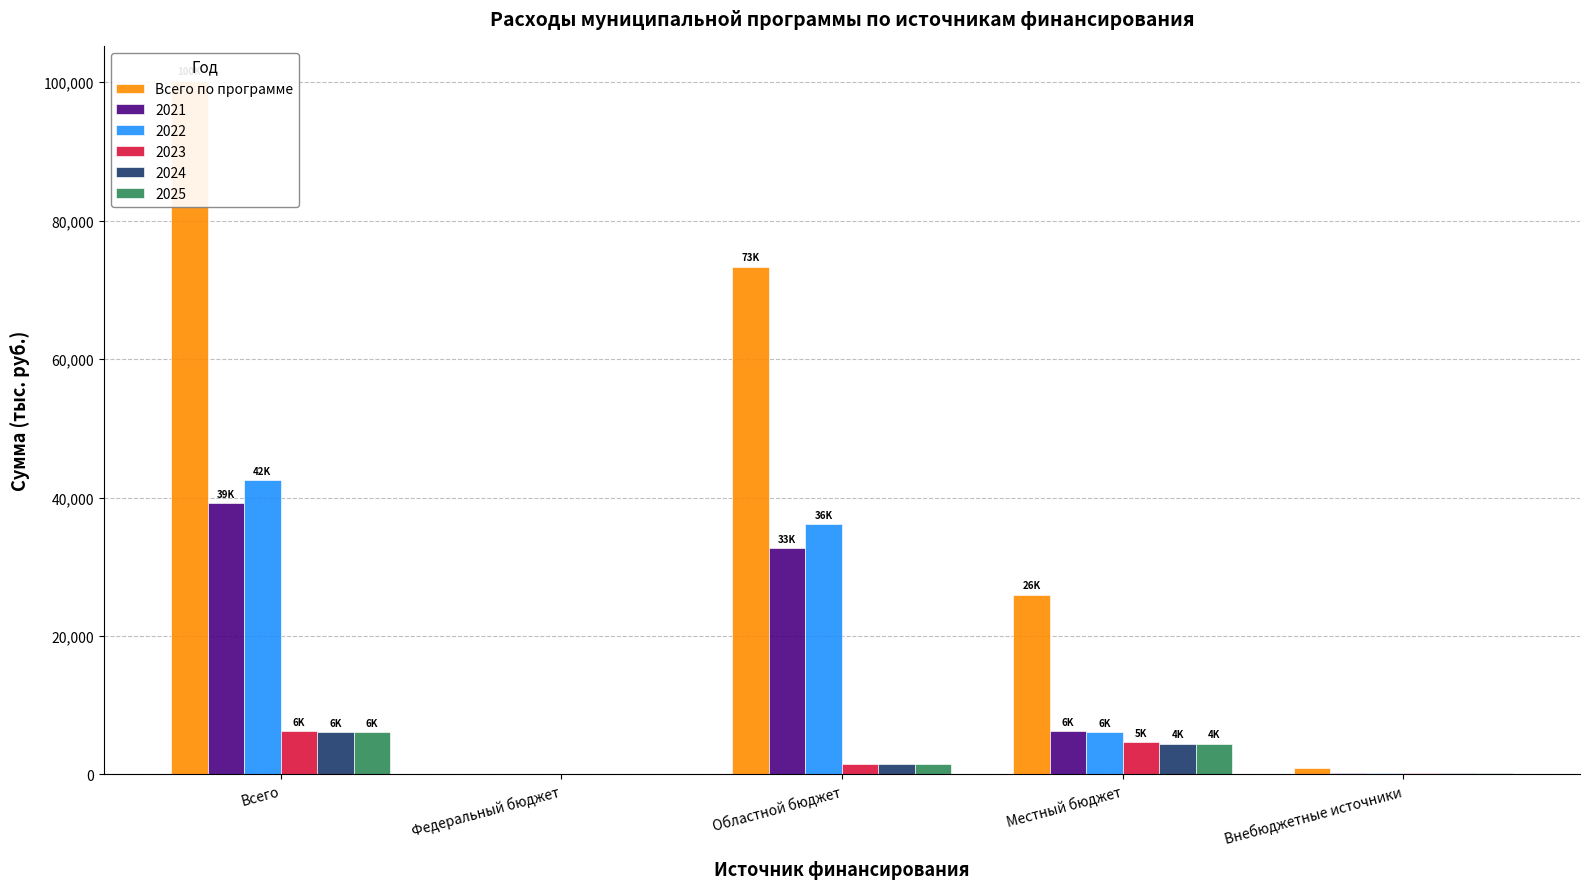

True or false: the data shows 44322.9 at Областной бюджет.

False